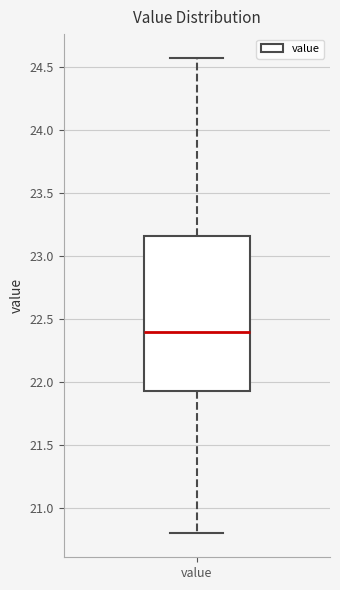

Where is the upper edge of the box for value on the y-axis? The values are not printed on the chart, so give them approximately, as read against the axis.

23.15